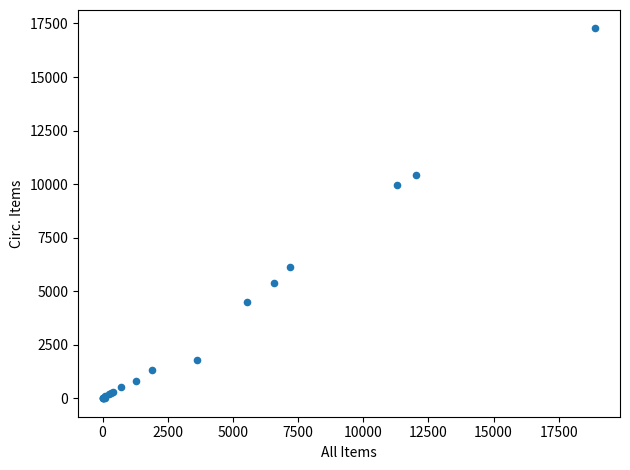

What Y value in the scatter plot is closest to 8634?

9969